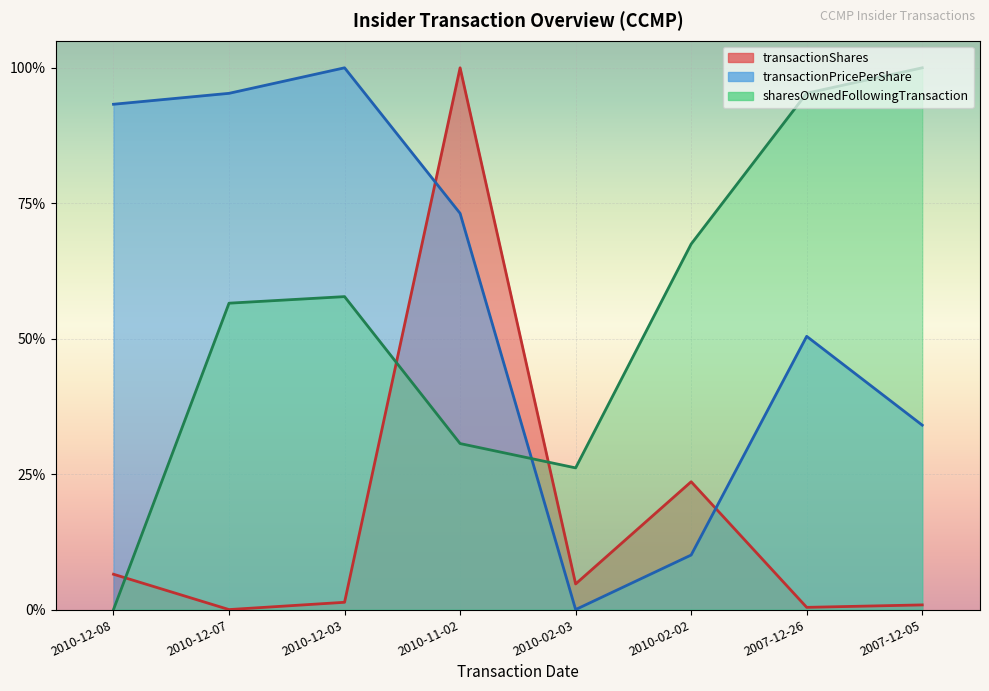

Which series has the largest total across all categories?

transactionPricePerShare